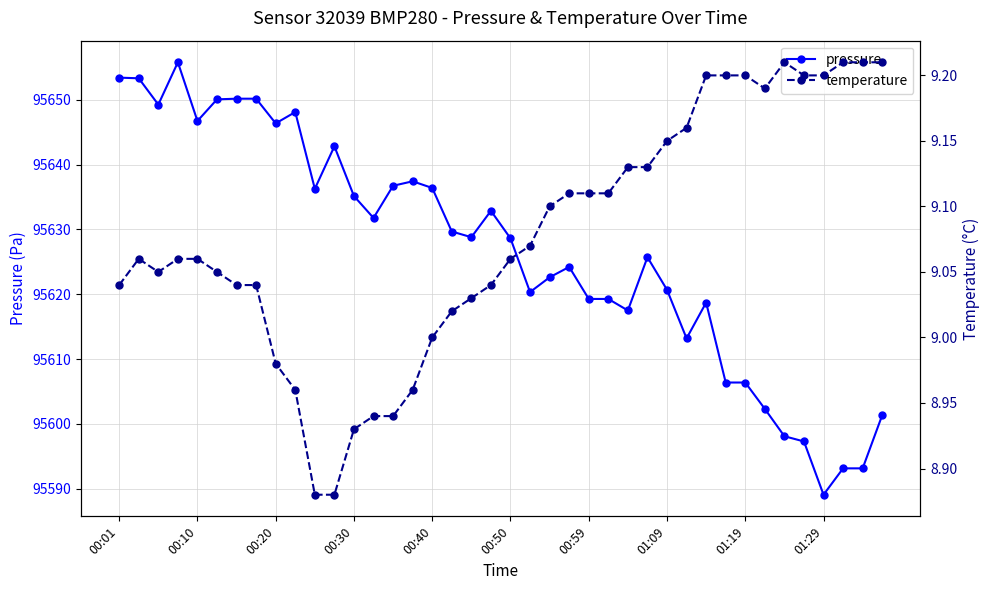

Which category has the lowest value in the pressure series?

01:29